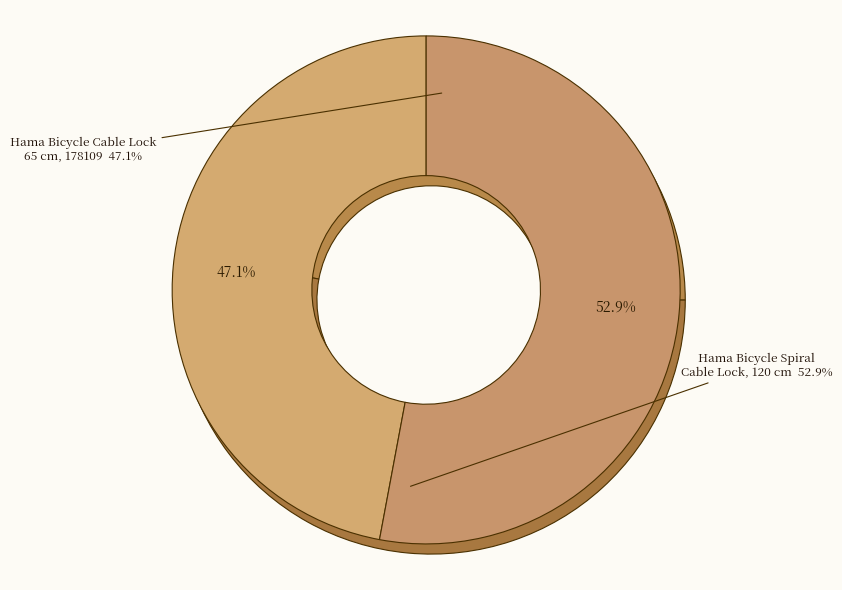

Which slice is the smallest?

Hama Bicycle Cable Lock, 65 cm, 178109